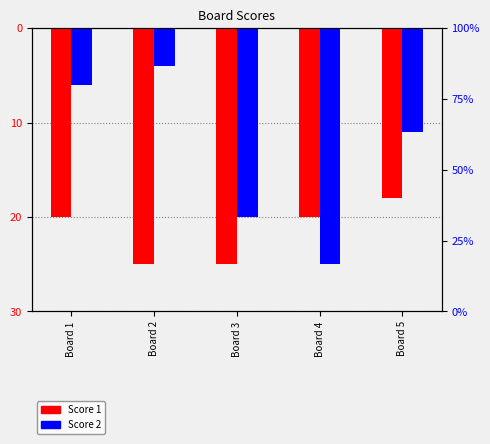

What is the approximate value of Score 2 at Board 5, to the nearest 5?

-10